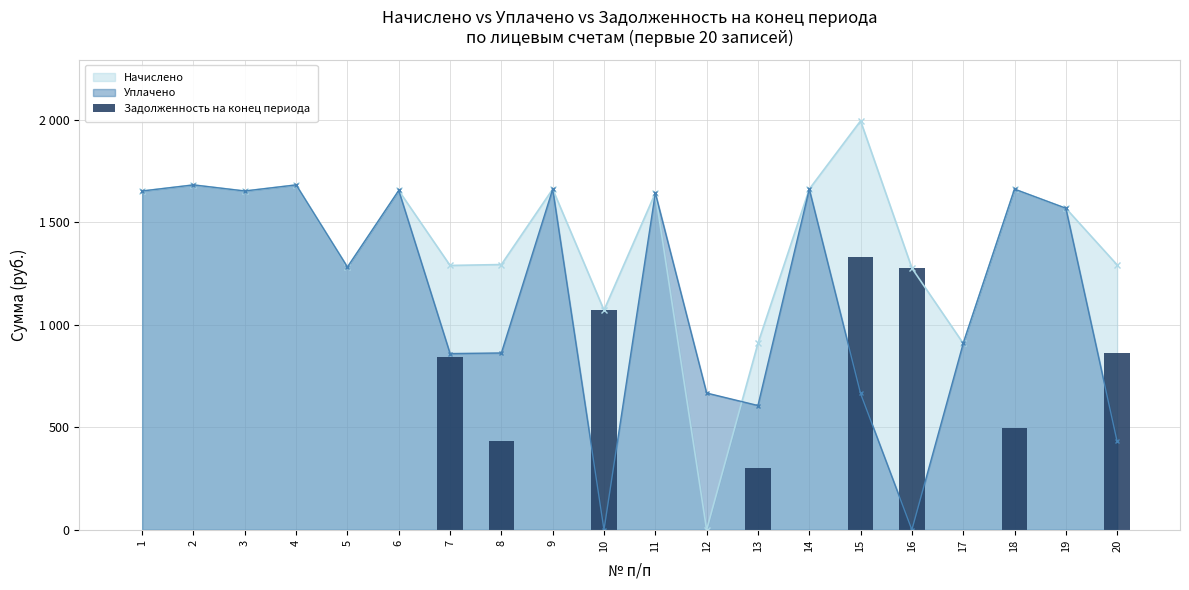

At which category does the chart reach its minimum across all series?

1